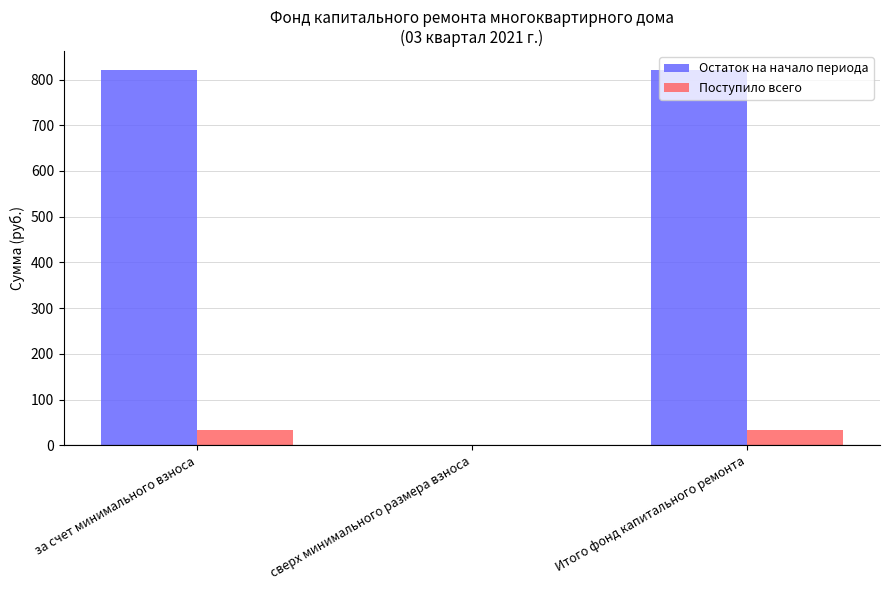

Read the Поступило всего value at Итого фонд капитального ремонта.

33.8